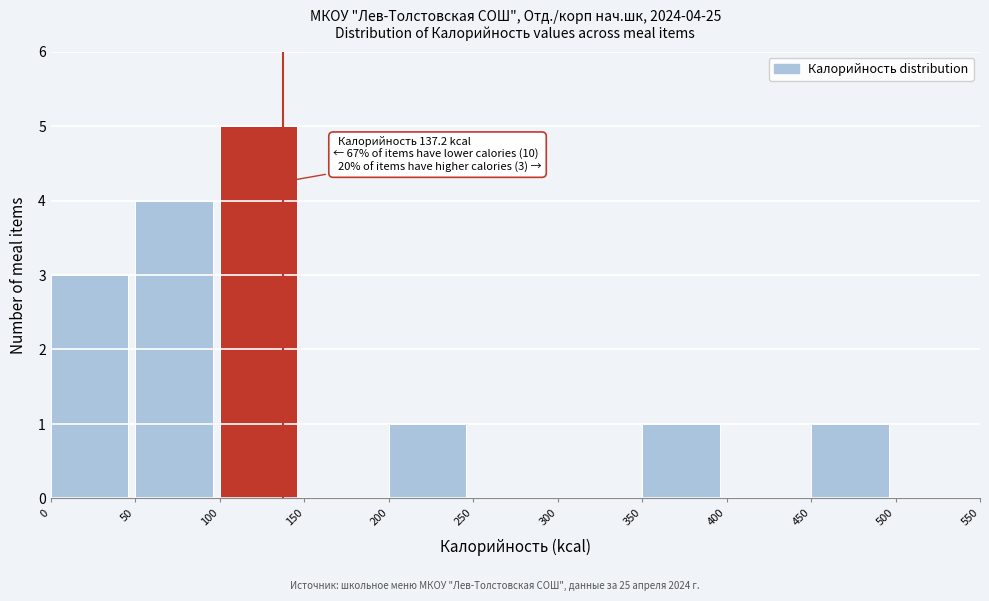

Which range on the x-axis has the tallest bar?

100 to 150